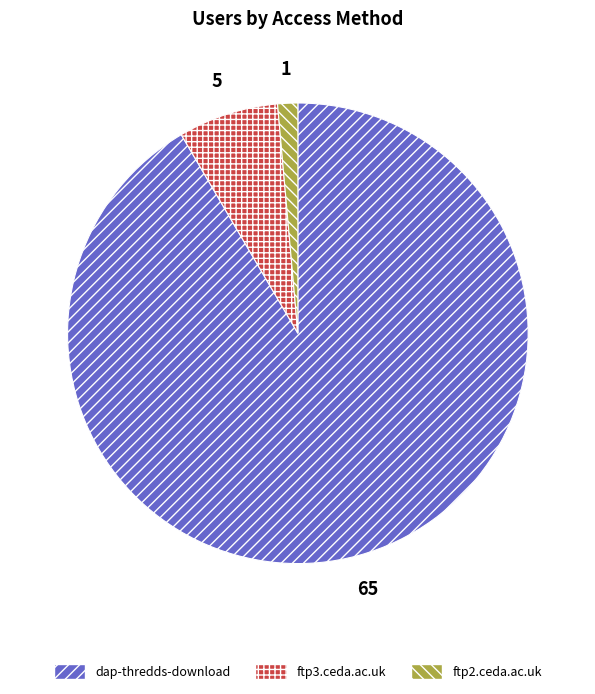

Is there any slice that represents more than half of the pie?

Yes